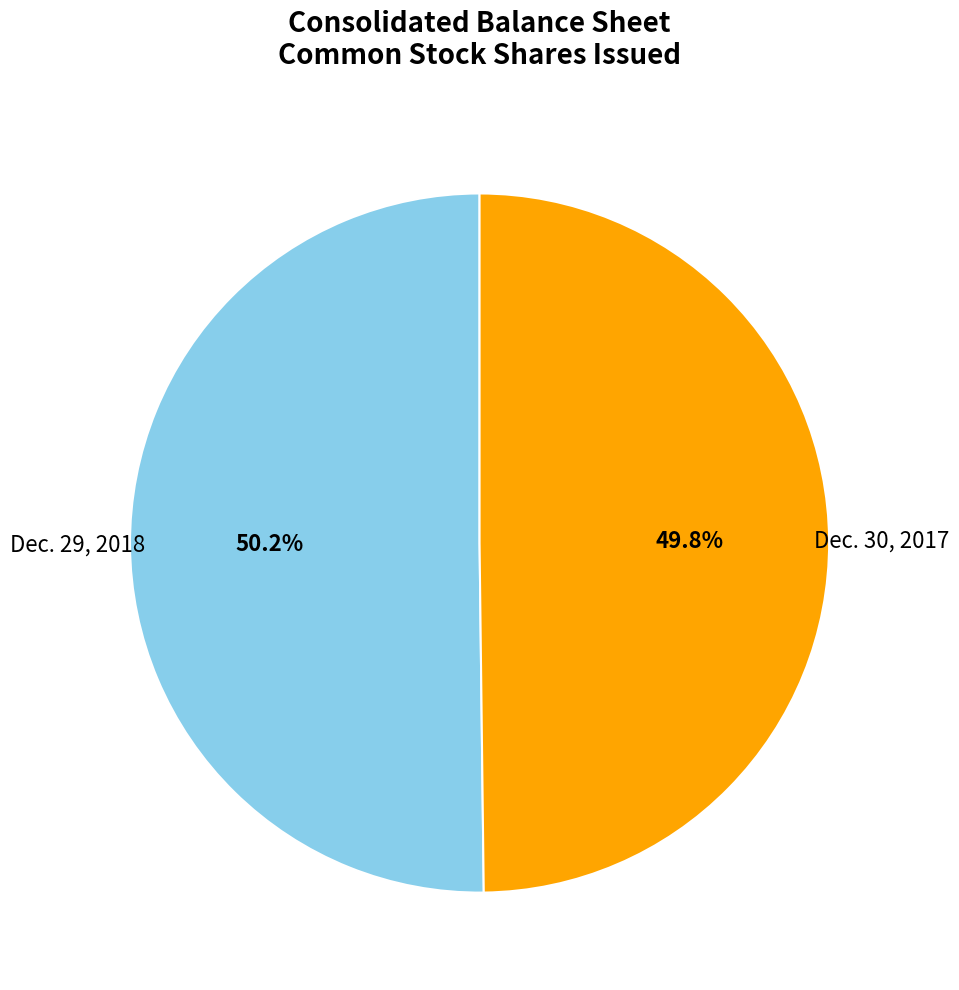

What is the ratio of the value at Dec. 29, 2018 to the value at Dec. 30, 2017?

1.0